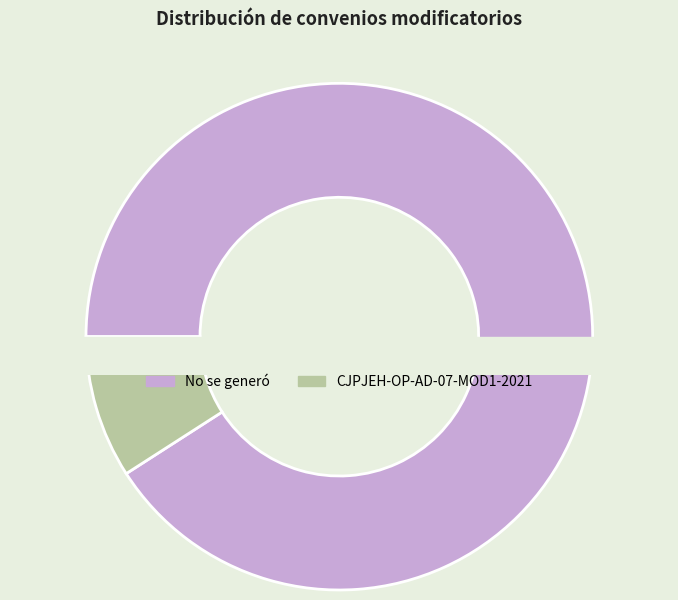

To the nearest percent, what portion does CJPJEH-OP-AD-07-MOD1-2021 represent?

9%